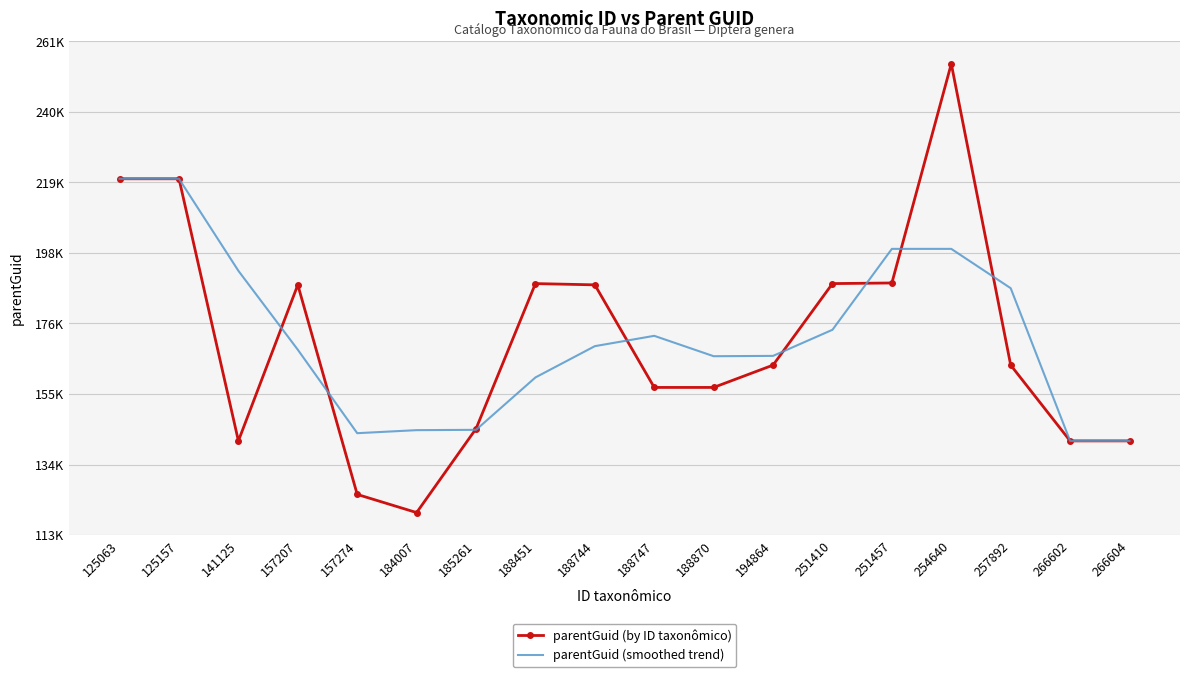

What is the sum of the parentGuid (smoothed trend) values at 157207 and 185261?

313011.0